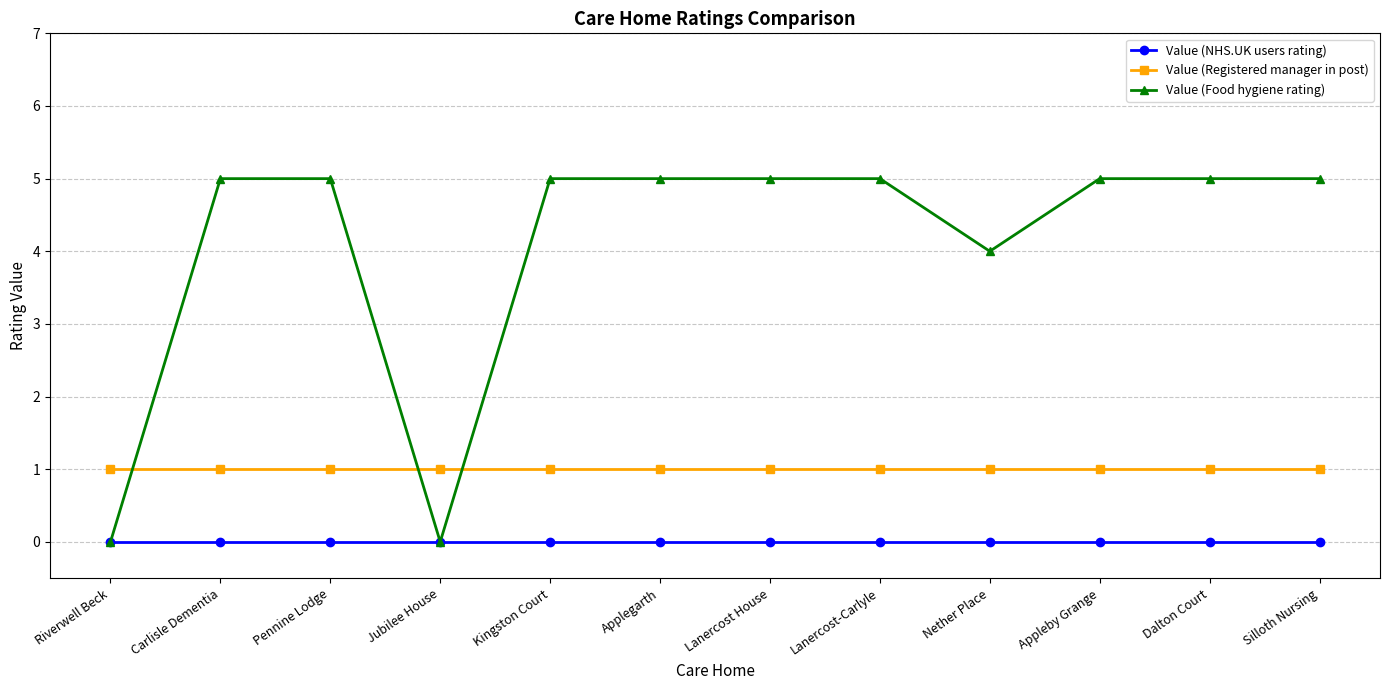

Where is the first local minimum for Value (Food hygiene rating)?

Jubilee House